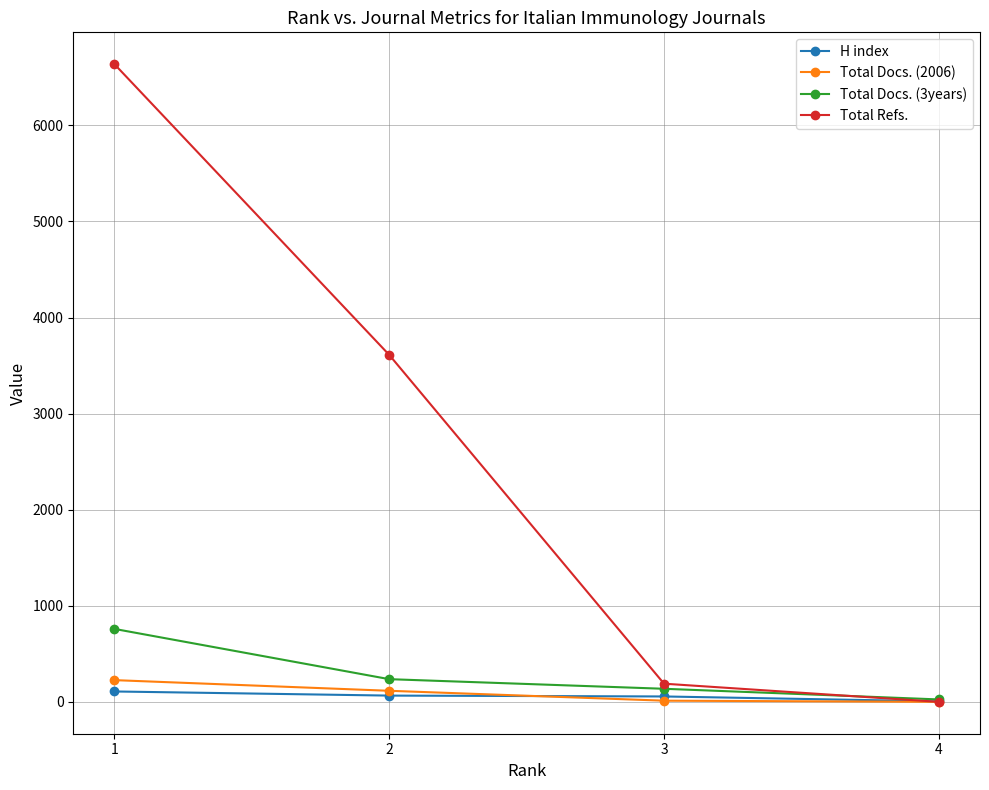

The value of Total Refs. at 1 is 6637. True or false?

True